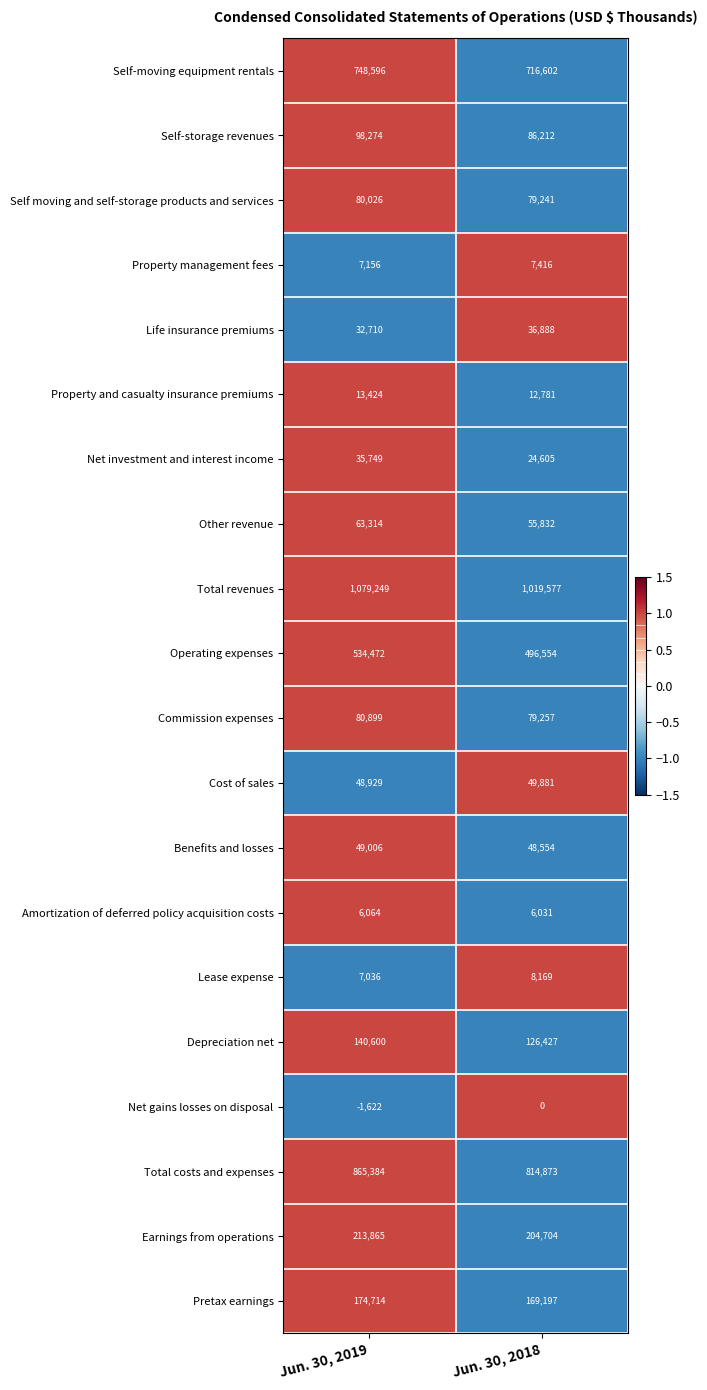

Is it true that Lease expense equals 8169 at Jun. 30, 2018?

True